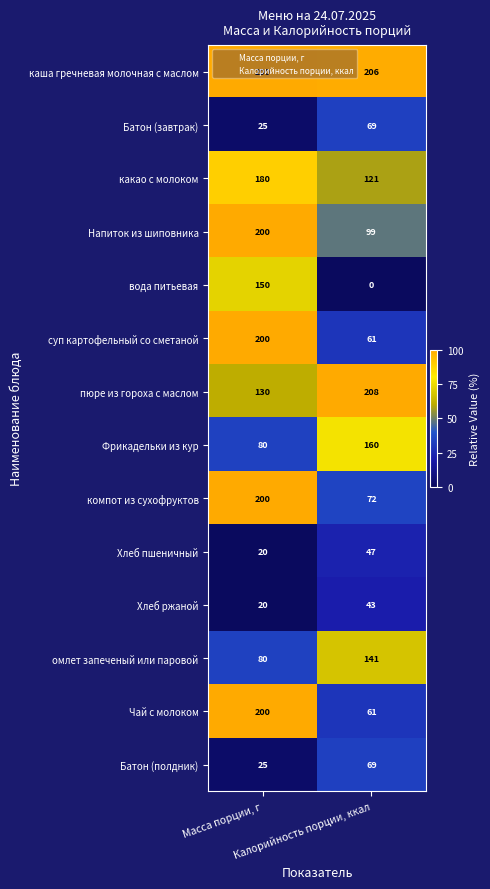

Which series has the largest total across all categories?

каша гречневая молочная с маслом